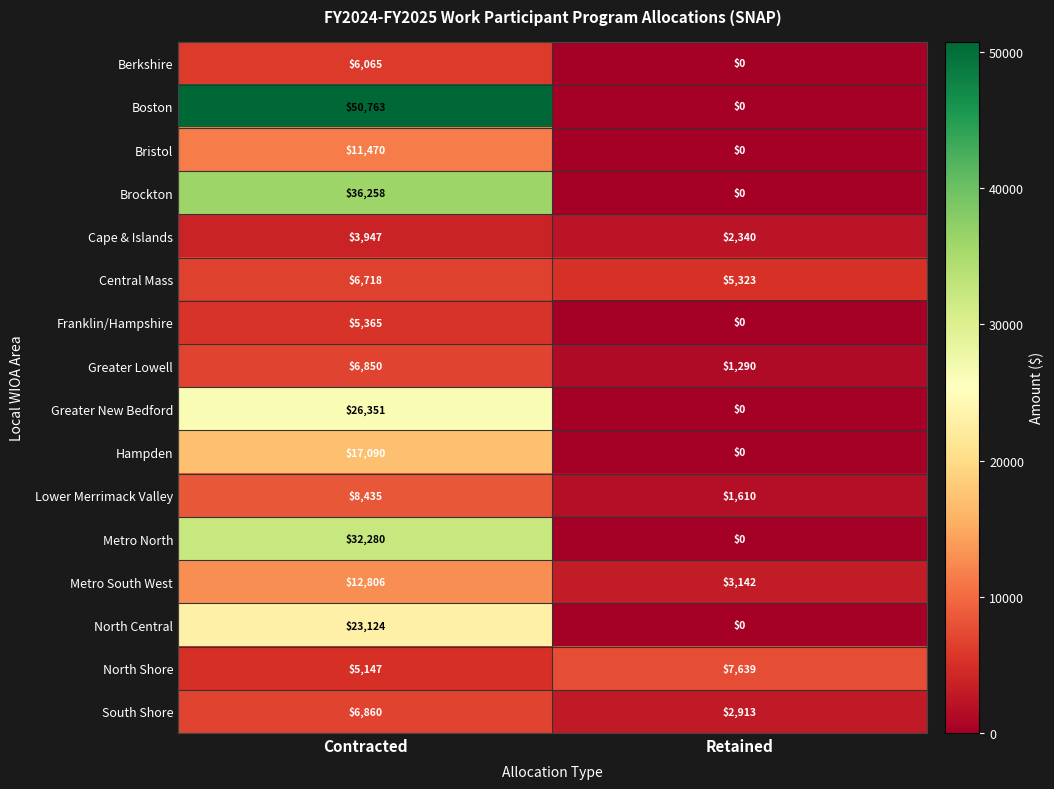

Which series has the largest total across all categories?

Boston